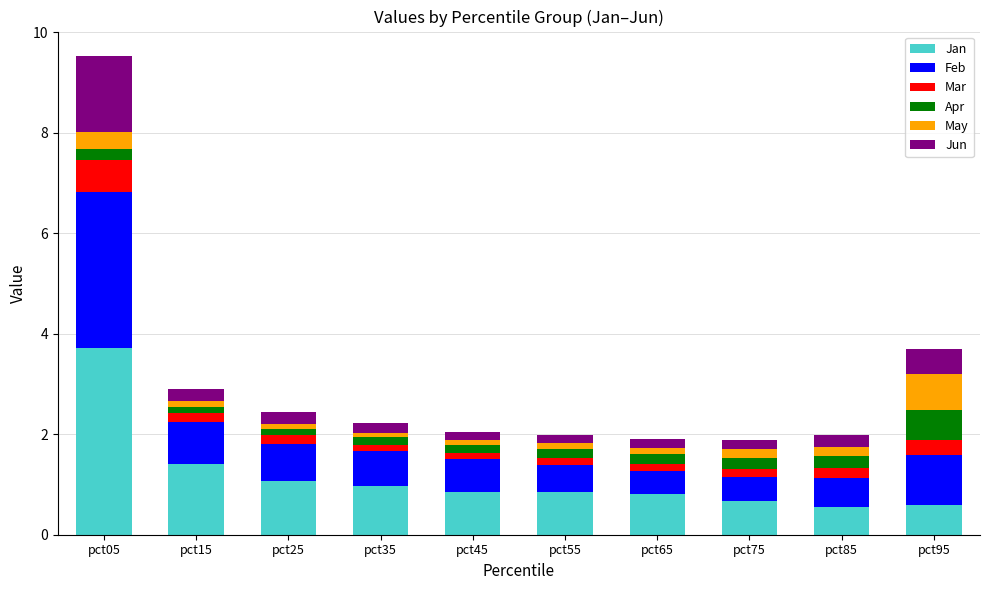

How many bars are there in total?

10